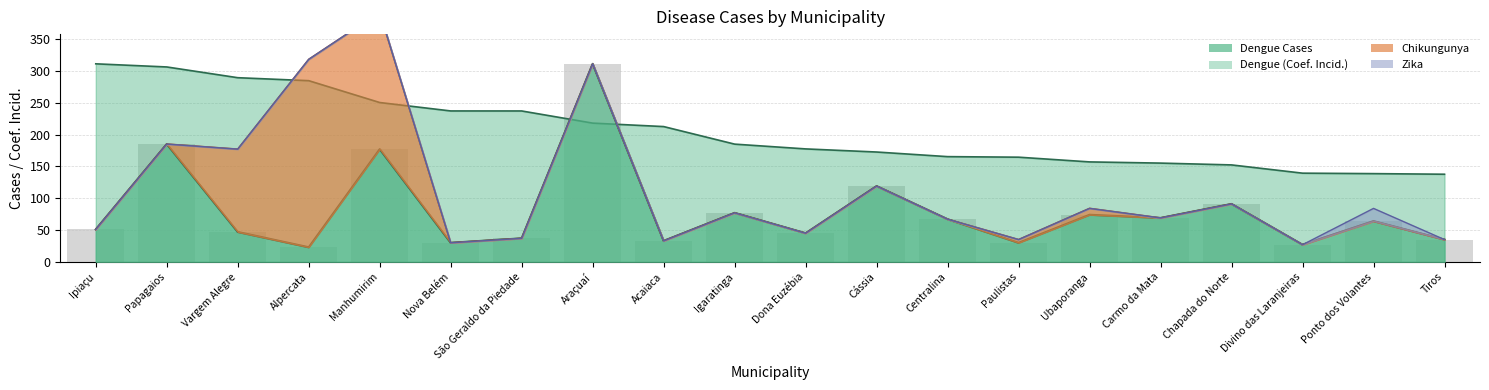

What is the label of the 6th bar from the left?

Nova Belém